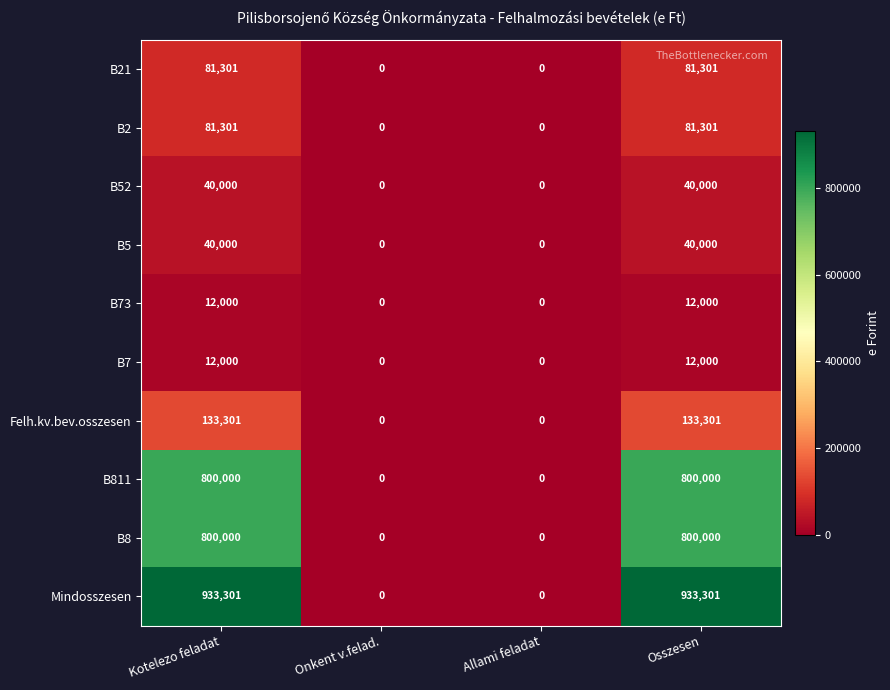

How many positive values does the B8 series have?

2